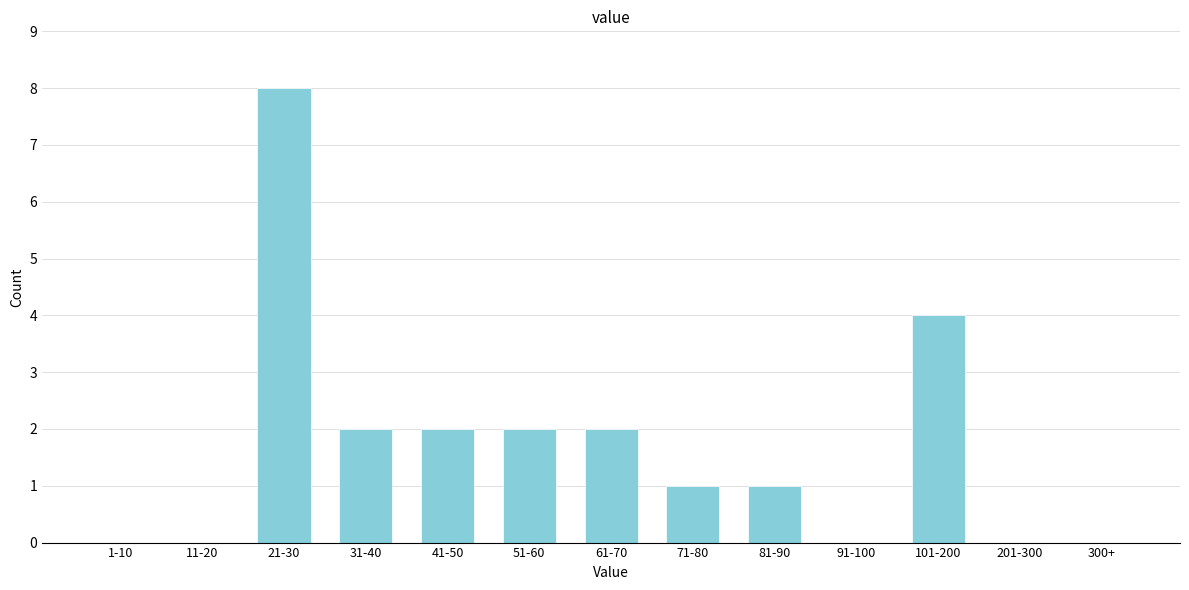

Reading right to left, list all the values displayed in this chart.

300+=0	201-300=0	101-200=4	91-100=0	81-90=1	71-80=1	61-70=2	51-60=2	41-50=2	31-40=2	21-30=8	11-20=0	1-10=0